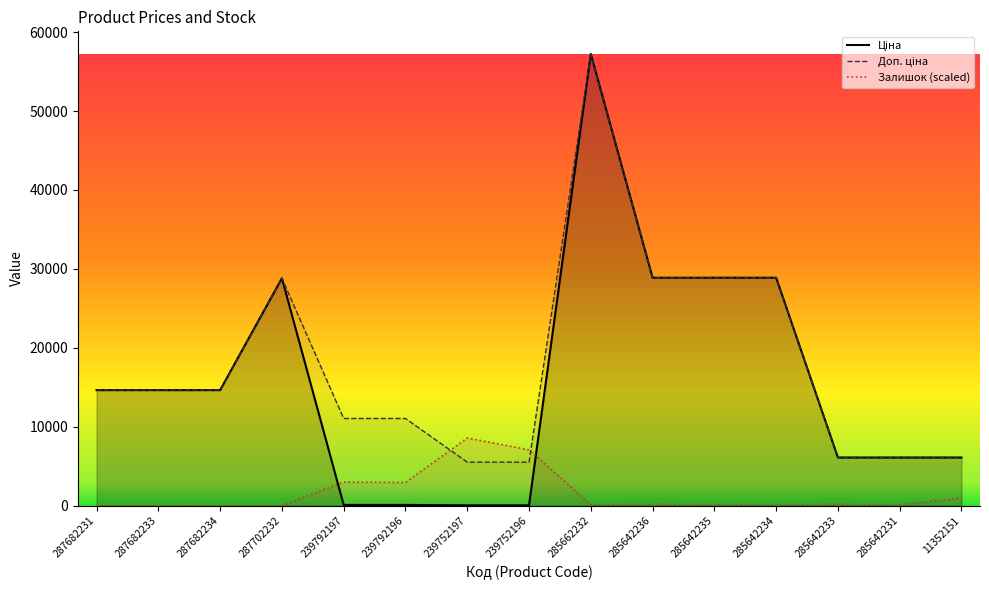

Where is the first local maximum for Доп. ціна?

287702232